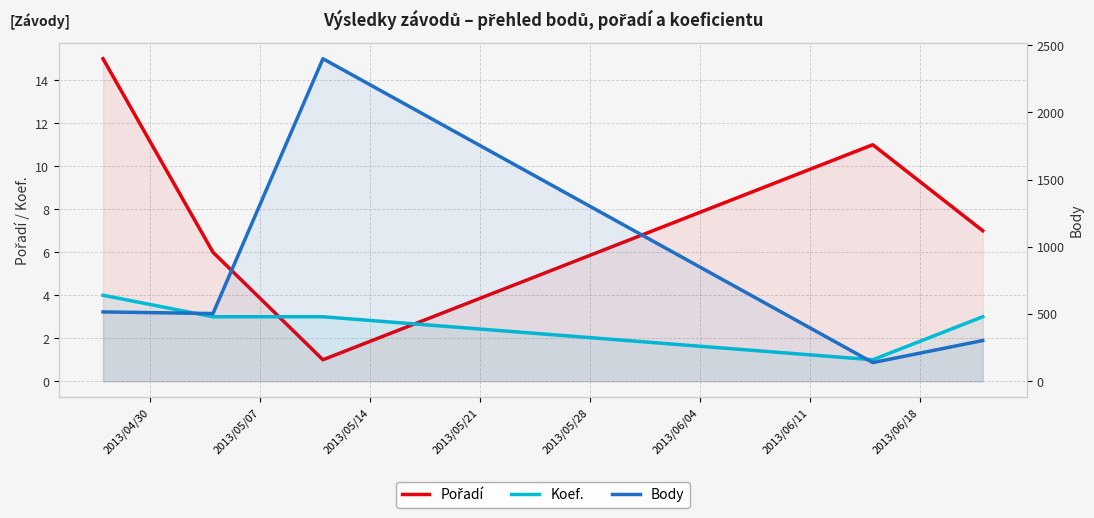

What position from the left is 2013/05/28?

5